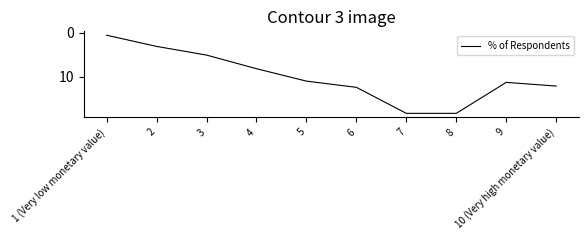

What is the difference between the maximum and minimum values?

17.7